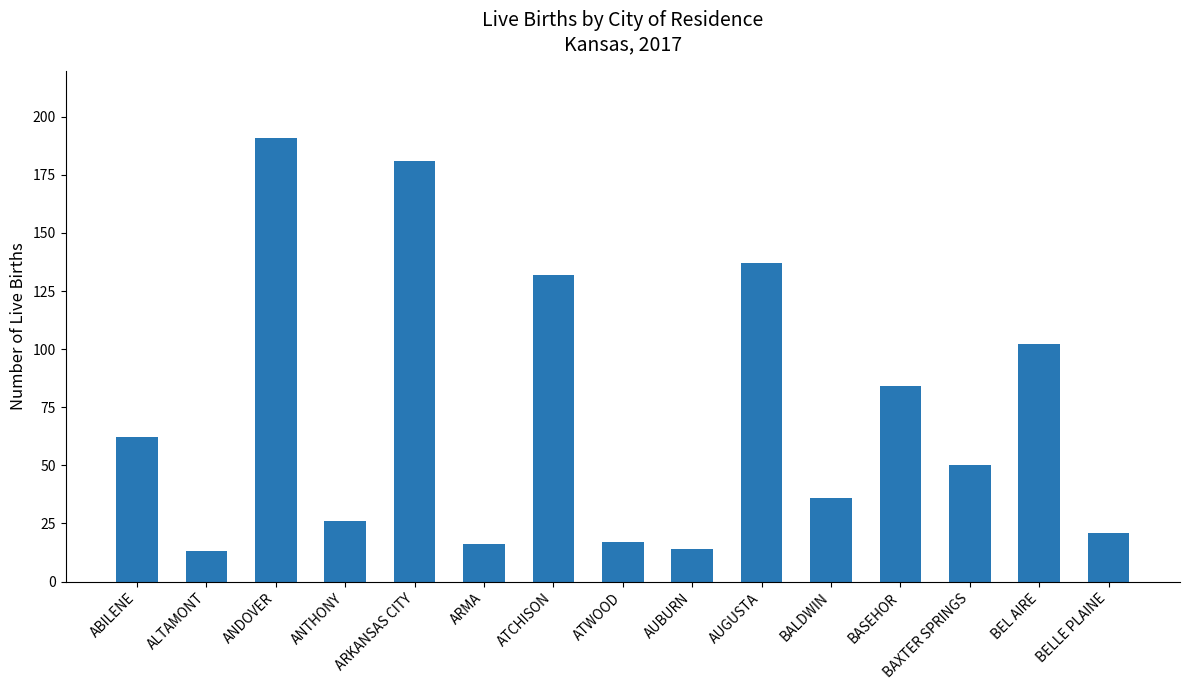

Approximately how many times larger is the value at ALTAMONT compared to ATCHISON?

0.1